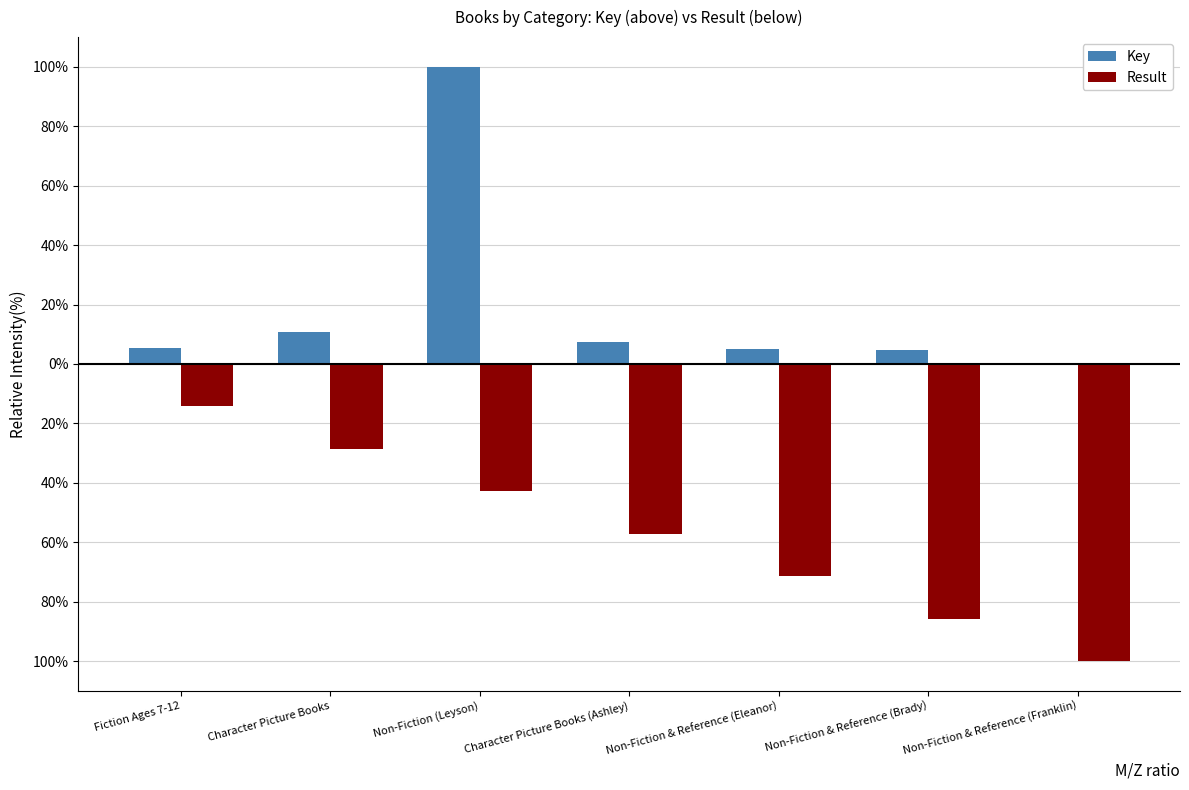

Which series has the largest range (max minus min)?

Key